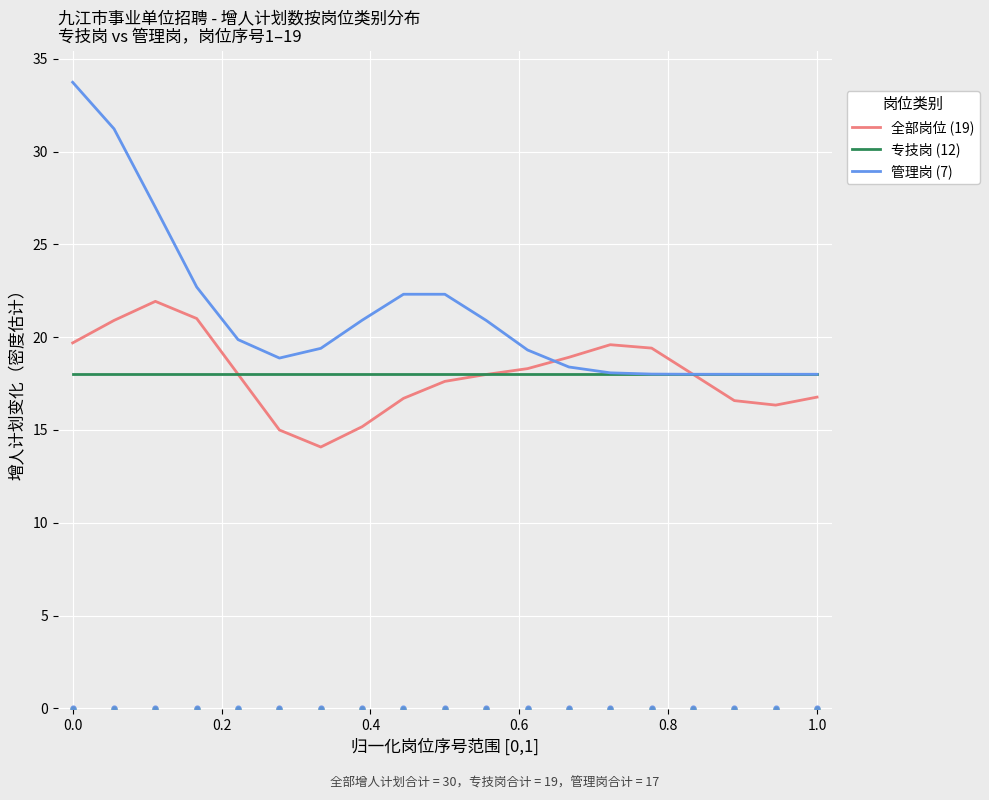

Which series has the largest total across all categories?

管理岗 (7)